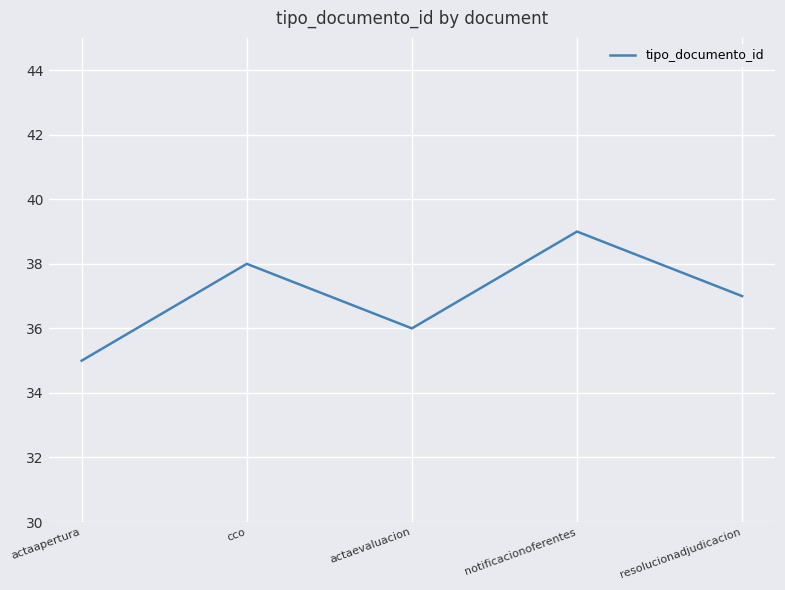

Where does the data first go above 37?

cco